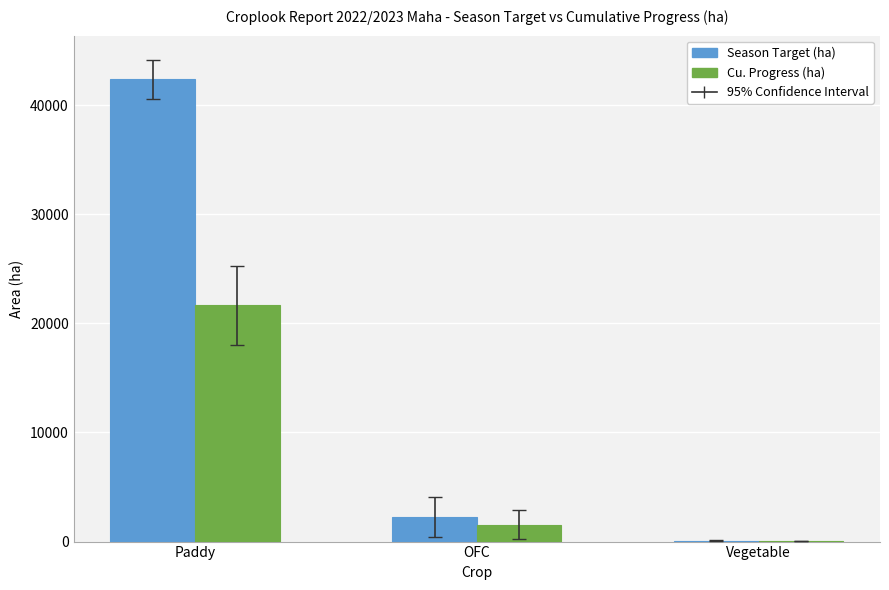

Reading left to right, extract all data points from this chart.

Season Target (ha): Paddy=42340.4	OFC=2274.0	Vegetable=97.0
Cu. Progress (ha): Paddy=21637.2	OFC=1521.6	Vegetable=46.3